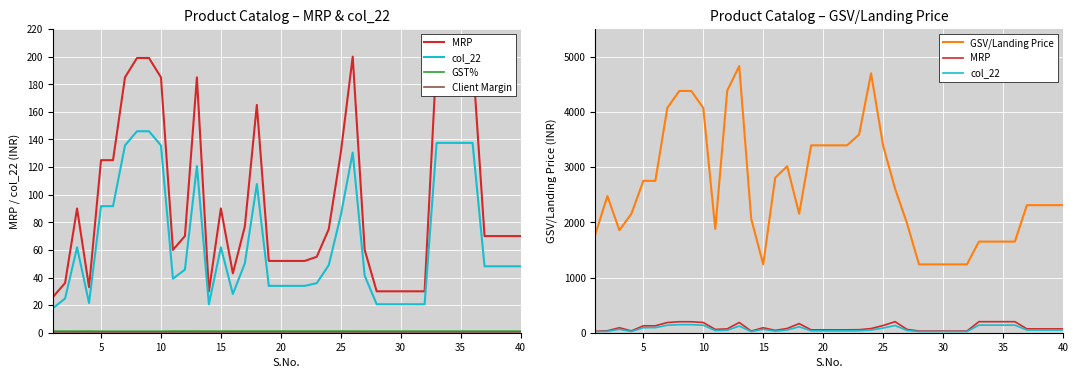

What are all the series names shown in the legend?

MRP, col_22, GST%, Client Margin, GSV/Landing Price